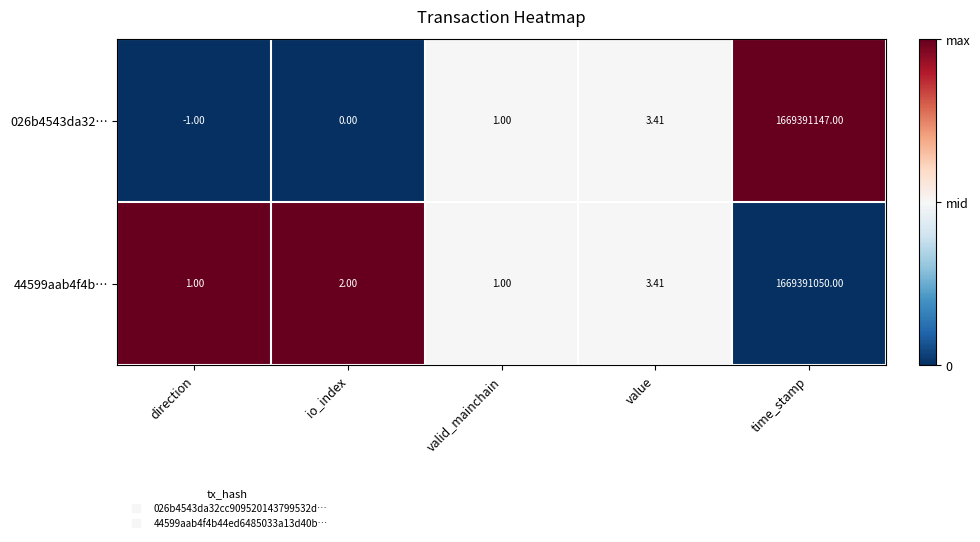

Which series has the widest spread of values?

026b4543da32…